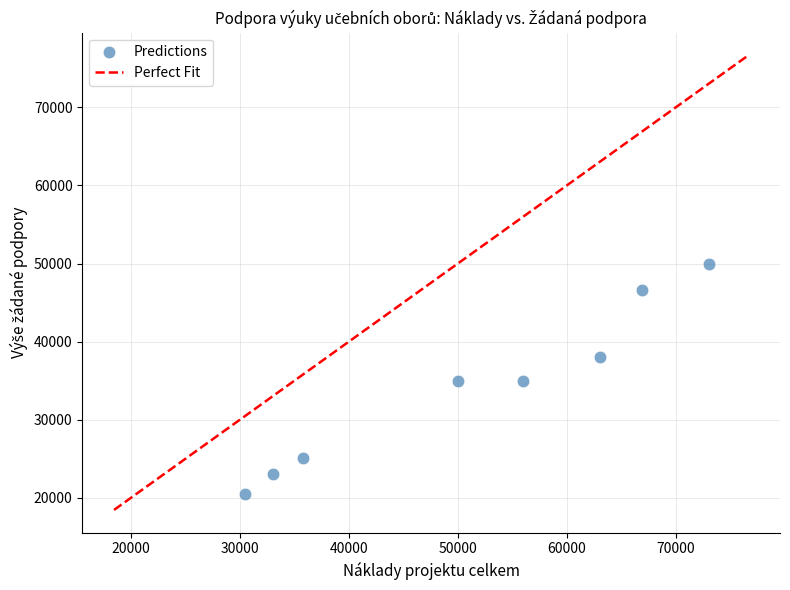

What is the average Y value?

34158